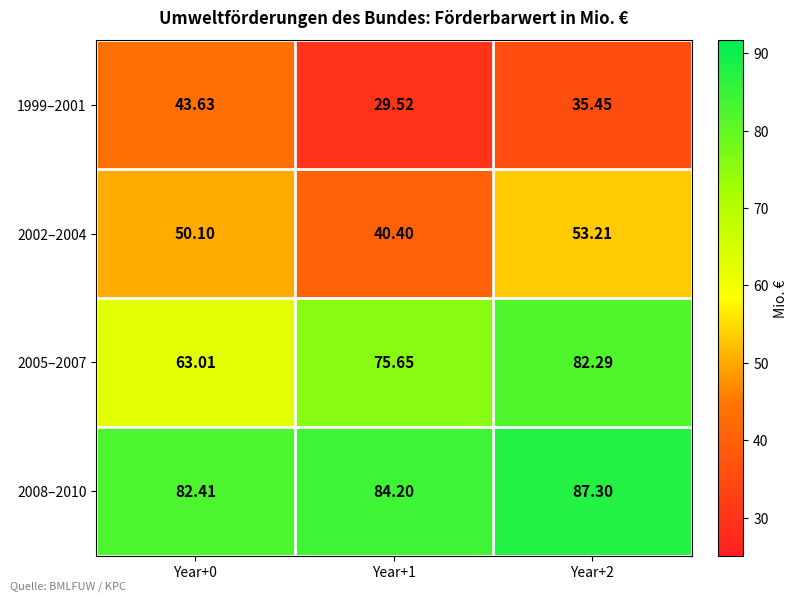

Rank the series by their maximum value, from lowest to highest.

1999–2001, 2002–2004, 2005–2007, 2008–2010